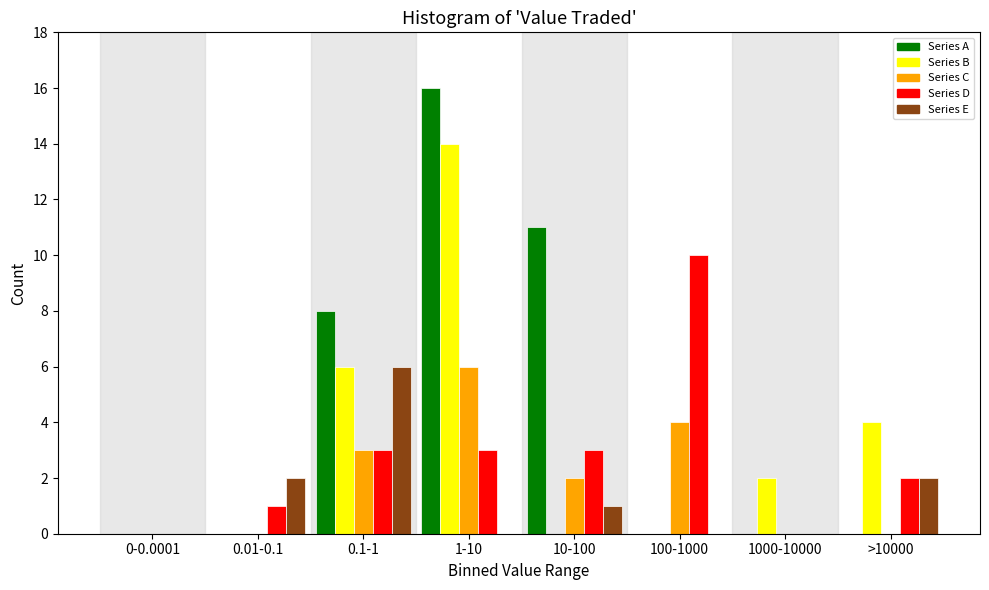

Which series changed the most between 0.01-0.1 and 0.1-1?

Series A